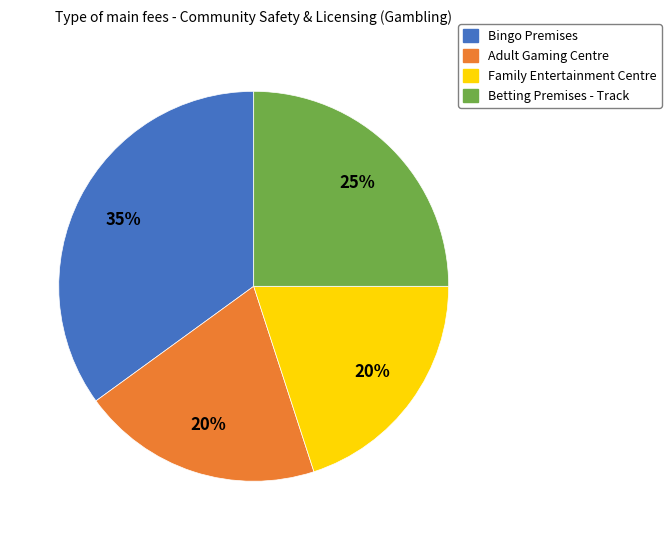

To the nearest percent, what is the average slice percentage?

25%